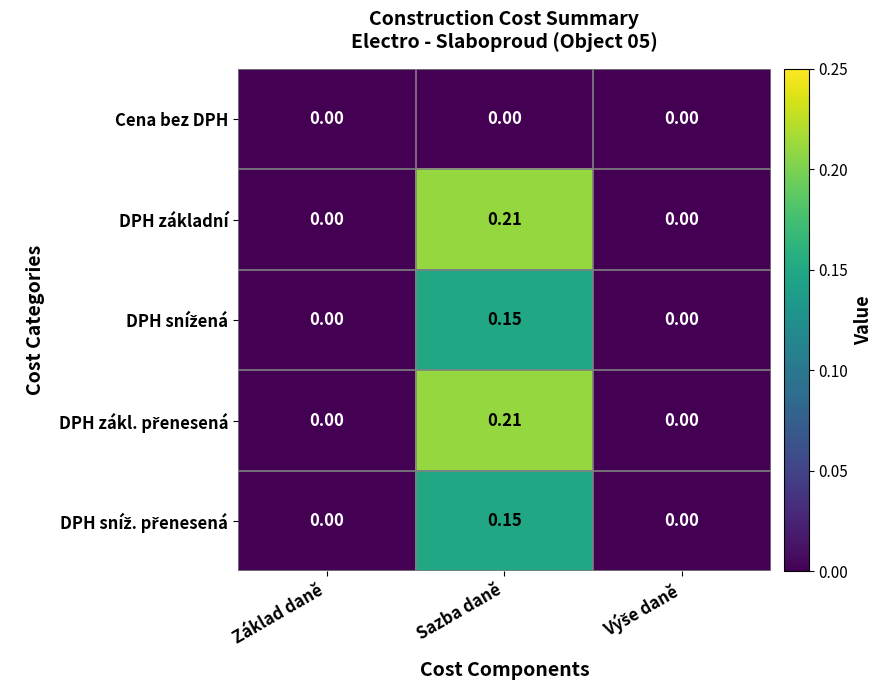

At which category is the sum across all series the highest?

Sazba daně